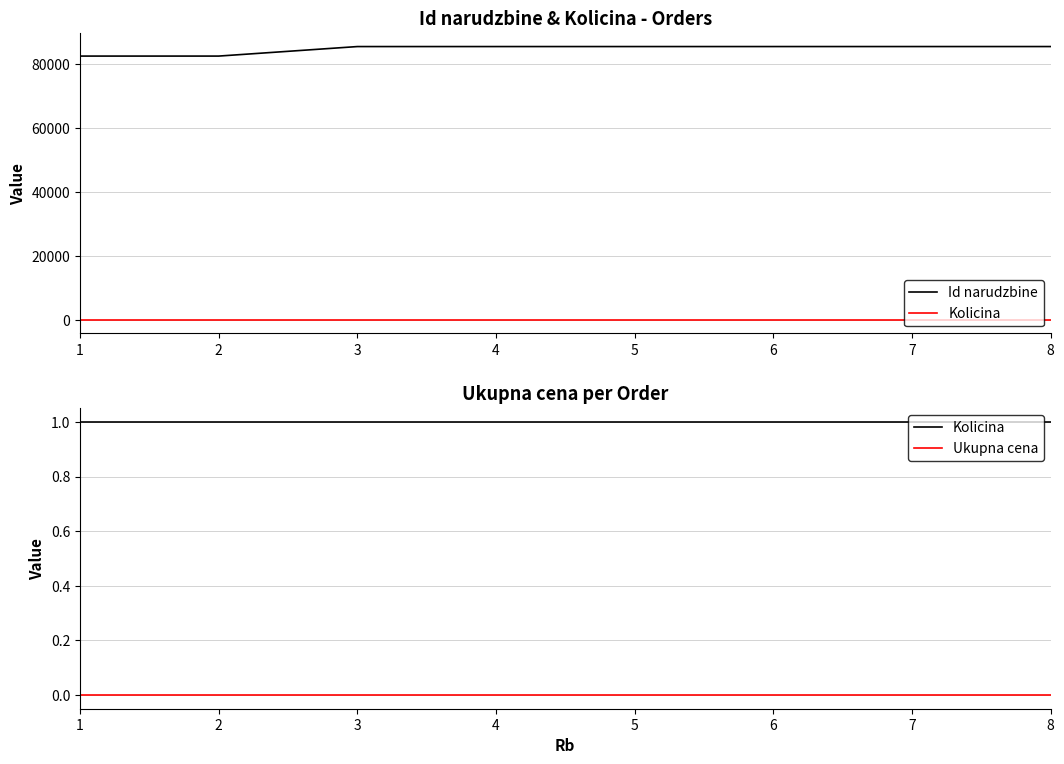

Which category has the lowest value in the Id narudzbine series?

1